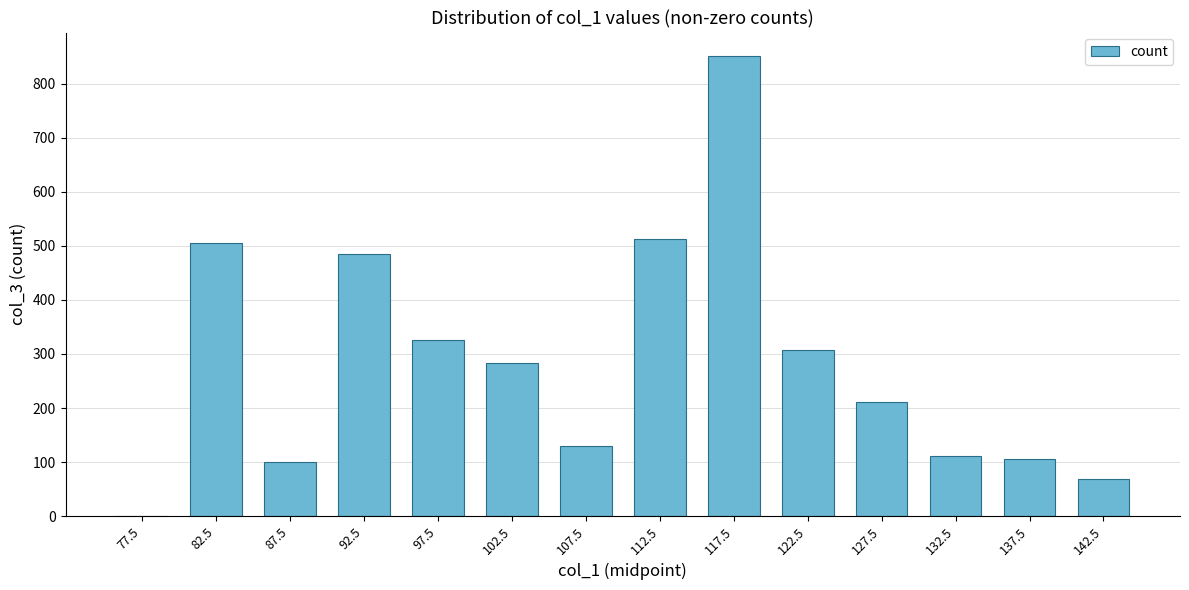

Approximately how many times larger is the value at 142.5 compared to 132.5?

0.6